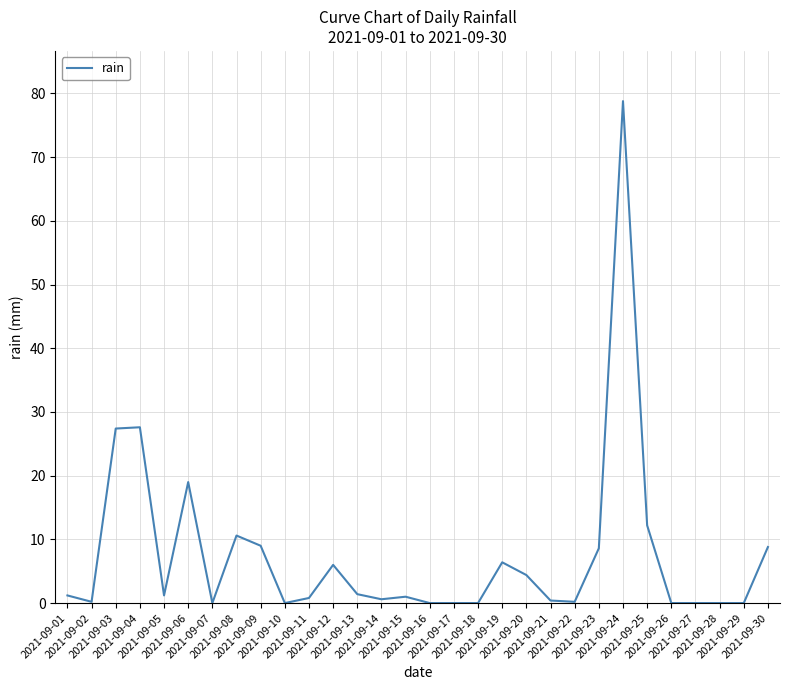

How many categories are shown in the chart?

30